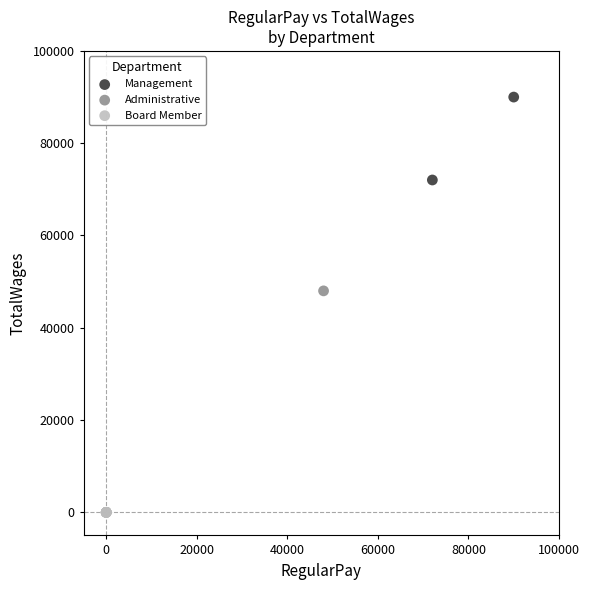

Which series reaches the maximum Y coordinate?

Management